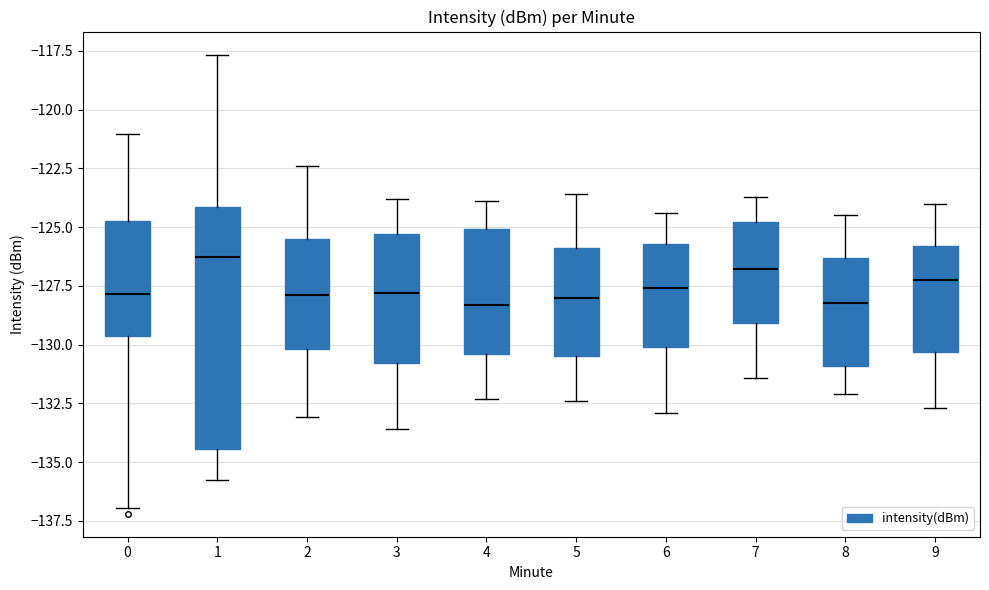

Reading left to right, read every box against the y-axis: the position of its median line, the range the box covers, and the ends of its whiskers. The values are not printed on the chart, so give them approximately, as read against the axis.

0: median -128.0, box -129.5 to -124.5, whiskers -137.0 to -121.0
1: median -126.5, box -134.5 to -124.0, whiskers -136.0 to -117.5
2: median -128.0, box -130.0 to -125.5, whiskers -133.0 to -122.5
3: median -128.0, box -131.0 to -125.5, whiskers -133.5 to -124.0
4: median -128.5, box -130.5 to -125.0, whiskers -132.5 to -124.0
5: median -128.0, box -130.5 to -126.0, whiskers -132.5 to -123.5
6: median -127.5, box -130.0 to -125.5, whiskers -133.0 to -124.5
7: median -127.0, box -129.0 to -125.0, whiskers -131.5 to -123.5
8: median -128.0, box -131.0 to -126.5, whiskers -132.0 to -124.5
9: median -127.0, box -130.5 to -126.0, whiskers -132.5 to -124.0